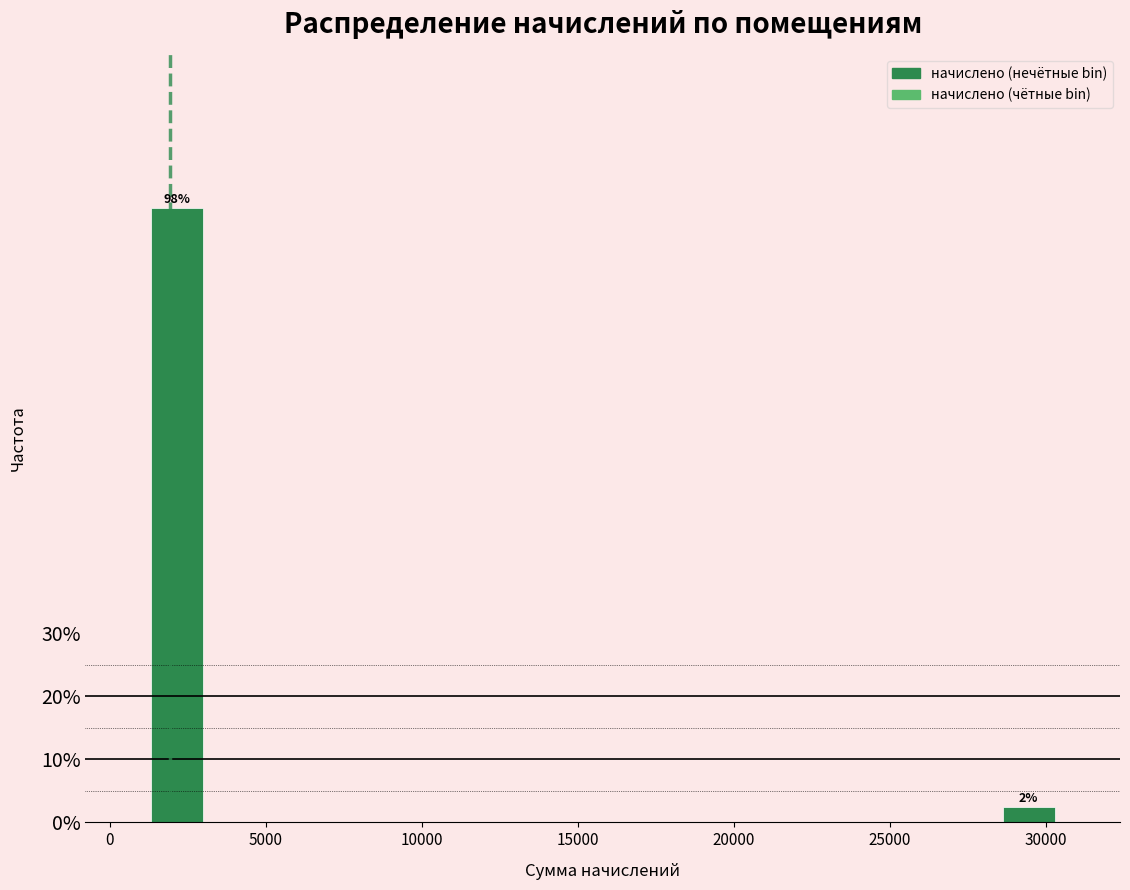

Around what value on the x-axis is the tallest bar? Give the approximate position of its centre, as read against the axis.

2000